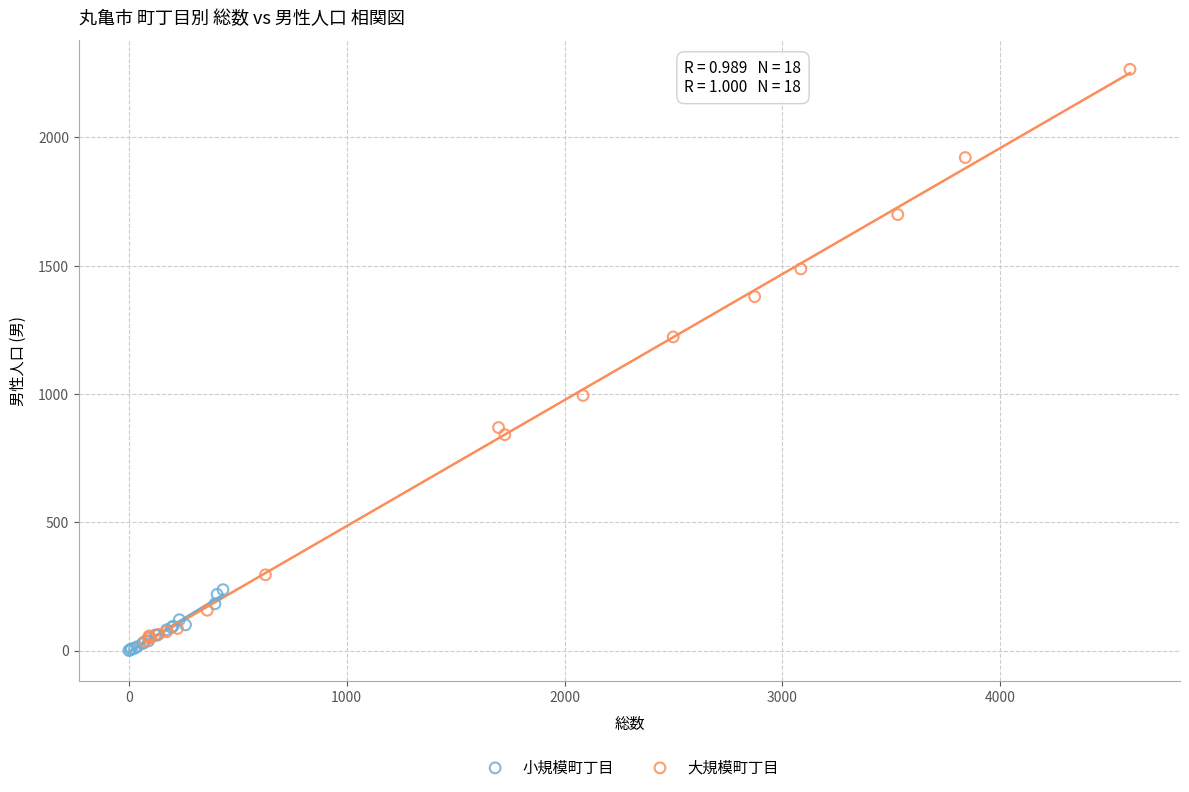

Which series contains the highest Y value?

大規模町丁目